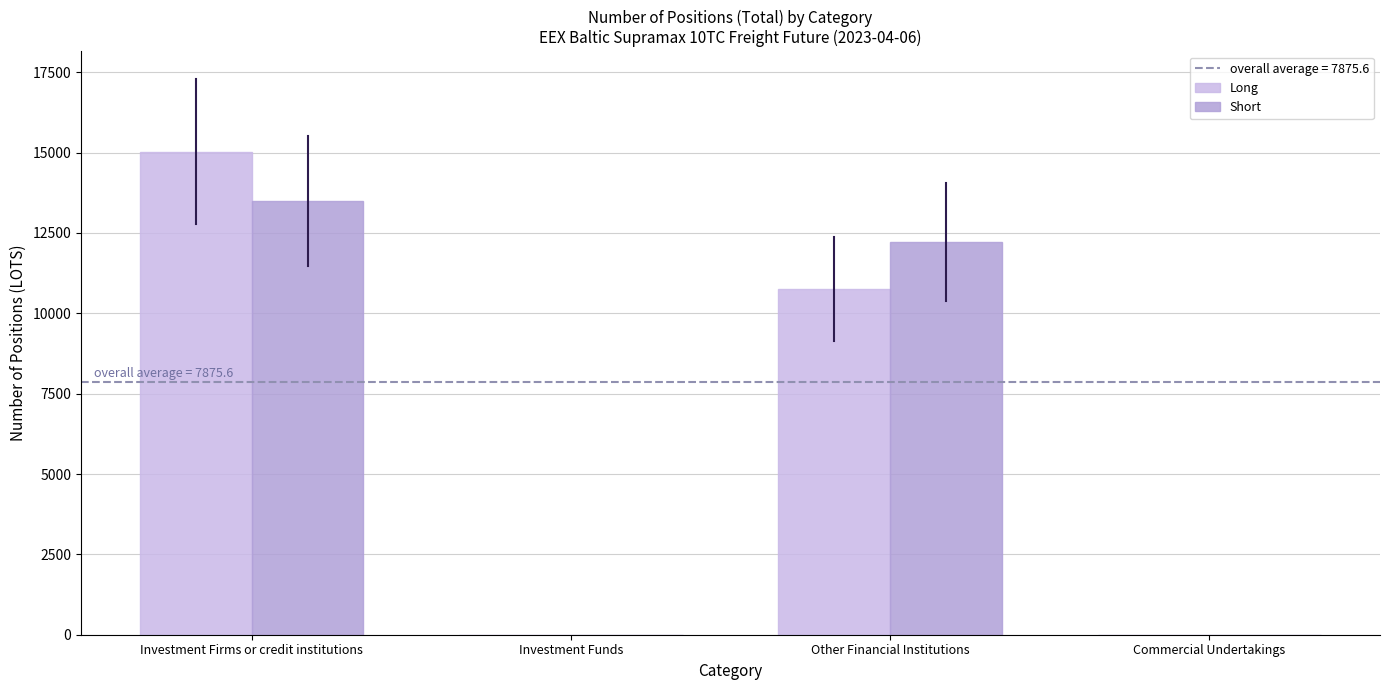

At which label is Long closest to 7514?

Other Financial Institutions